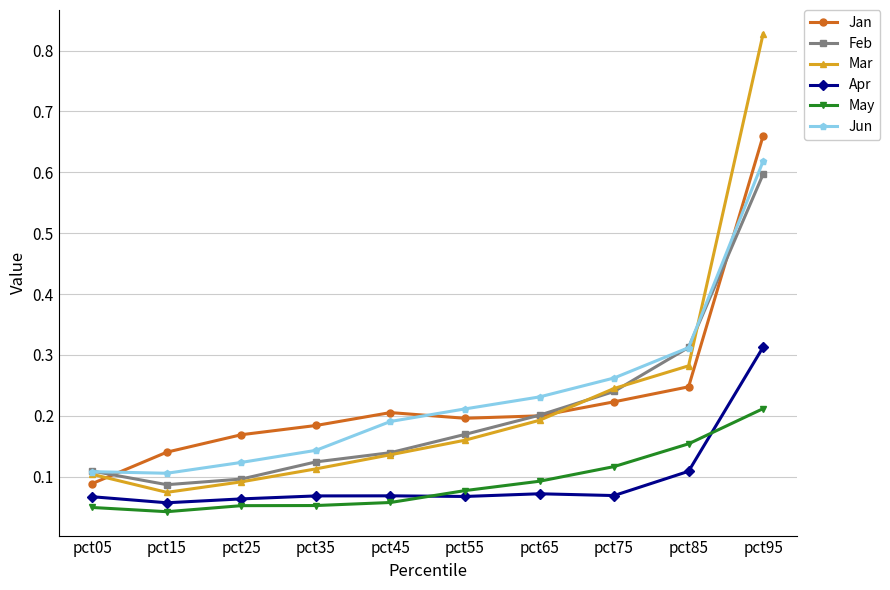

True or false: May and Jun intersect in this chart.

False